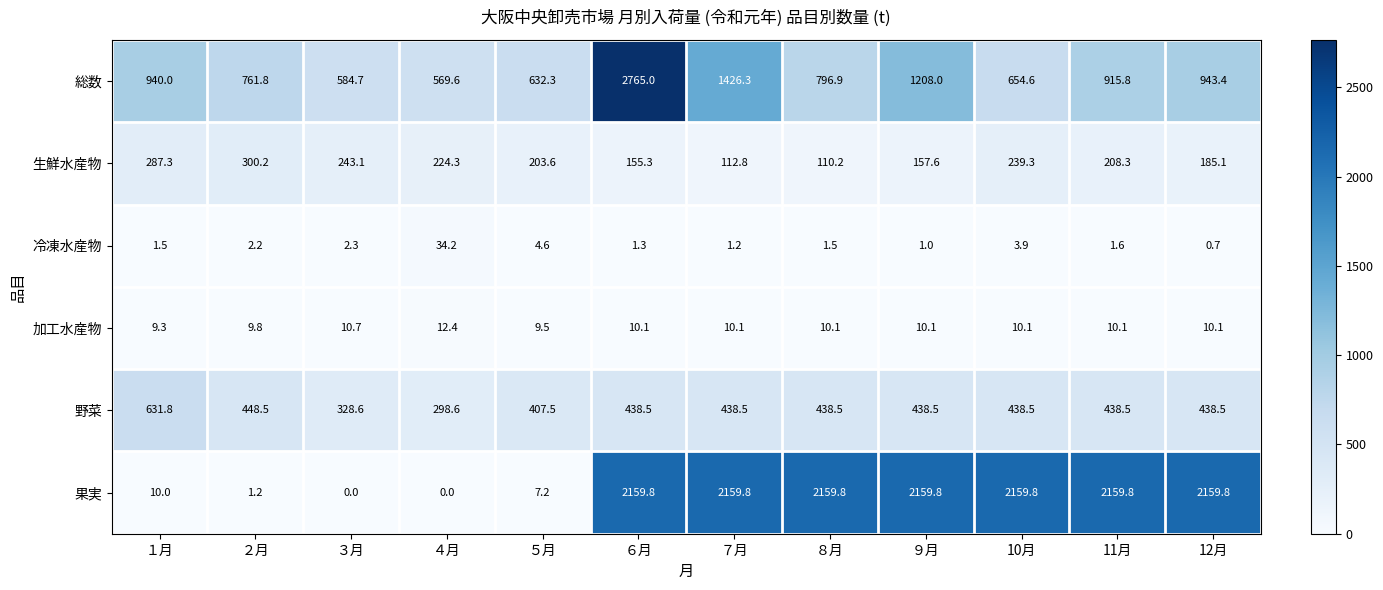

What is the greatest value displayed?

2765.0